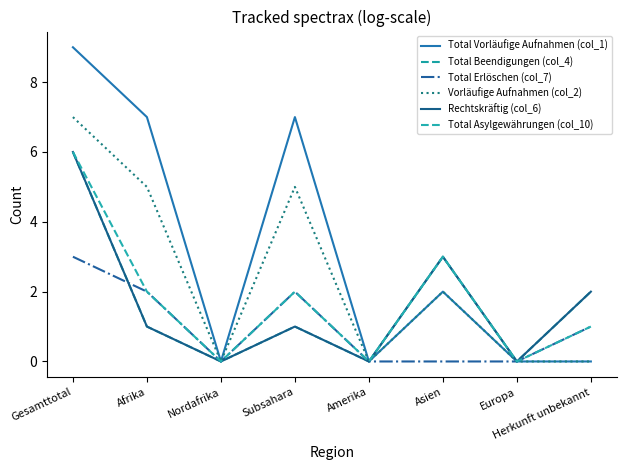

At which category does Total Asylgewährungen (col_10) reach its first local valley?

Nordafrika